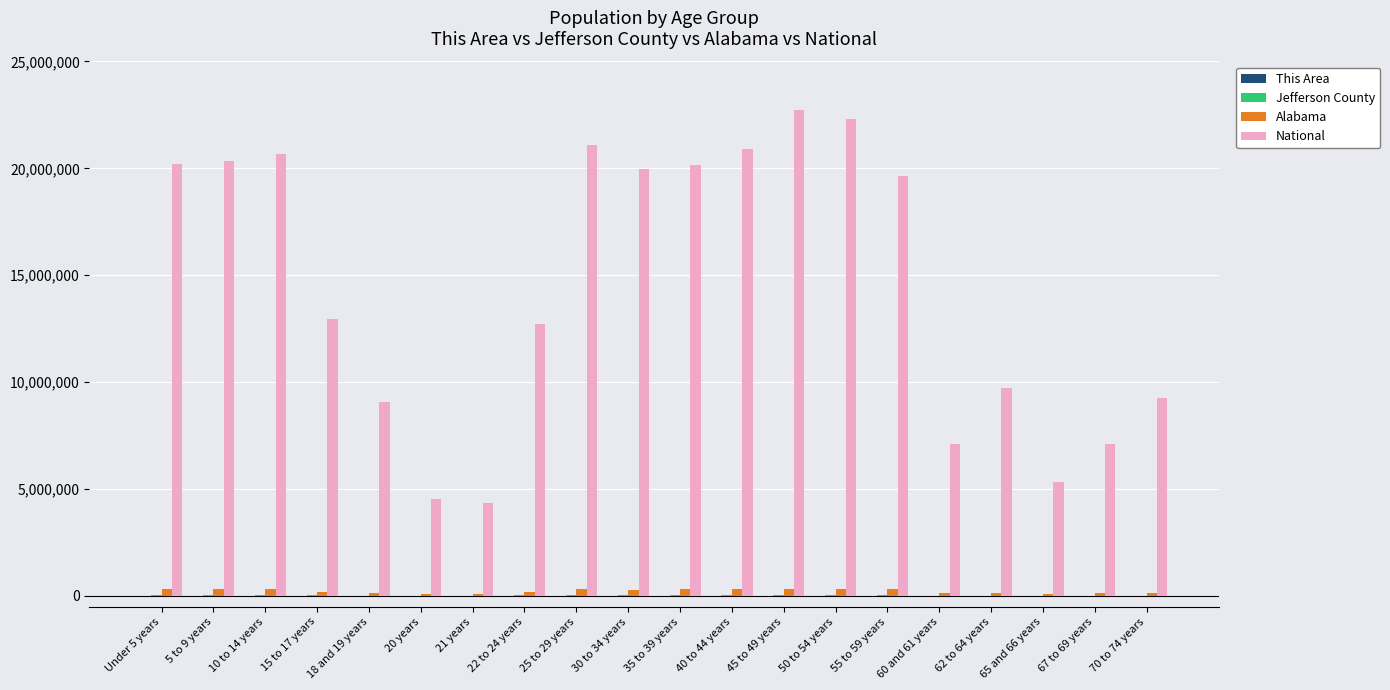

Which series has the largest total across all categories?

National